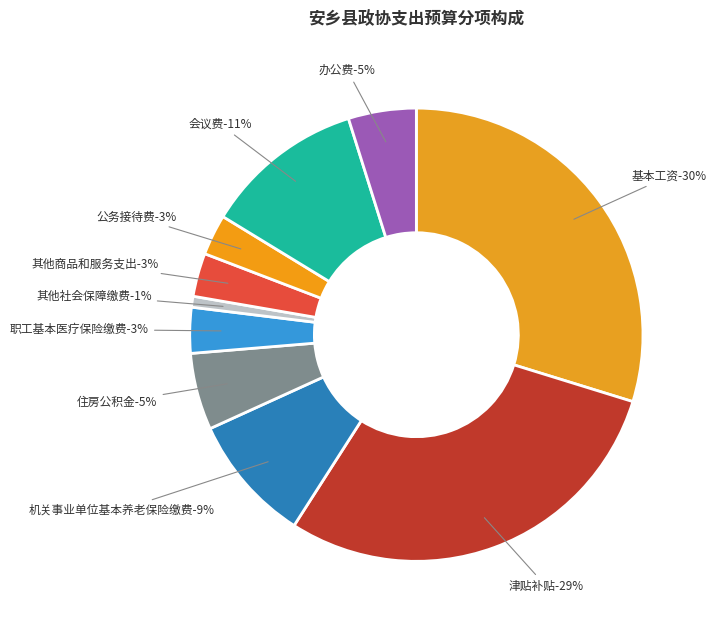

To the nearest percent, what is the average slice percentage?

10%